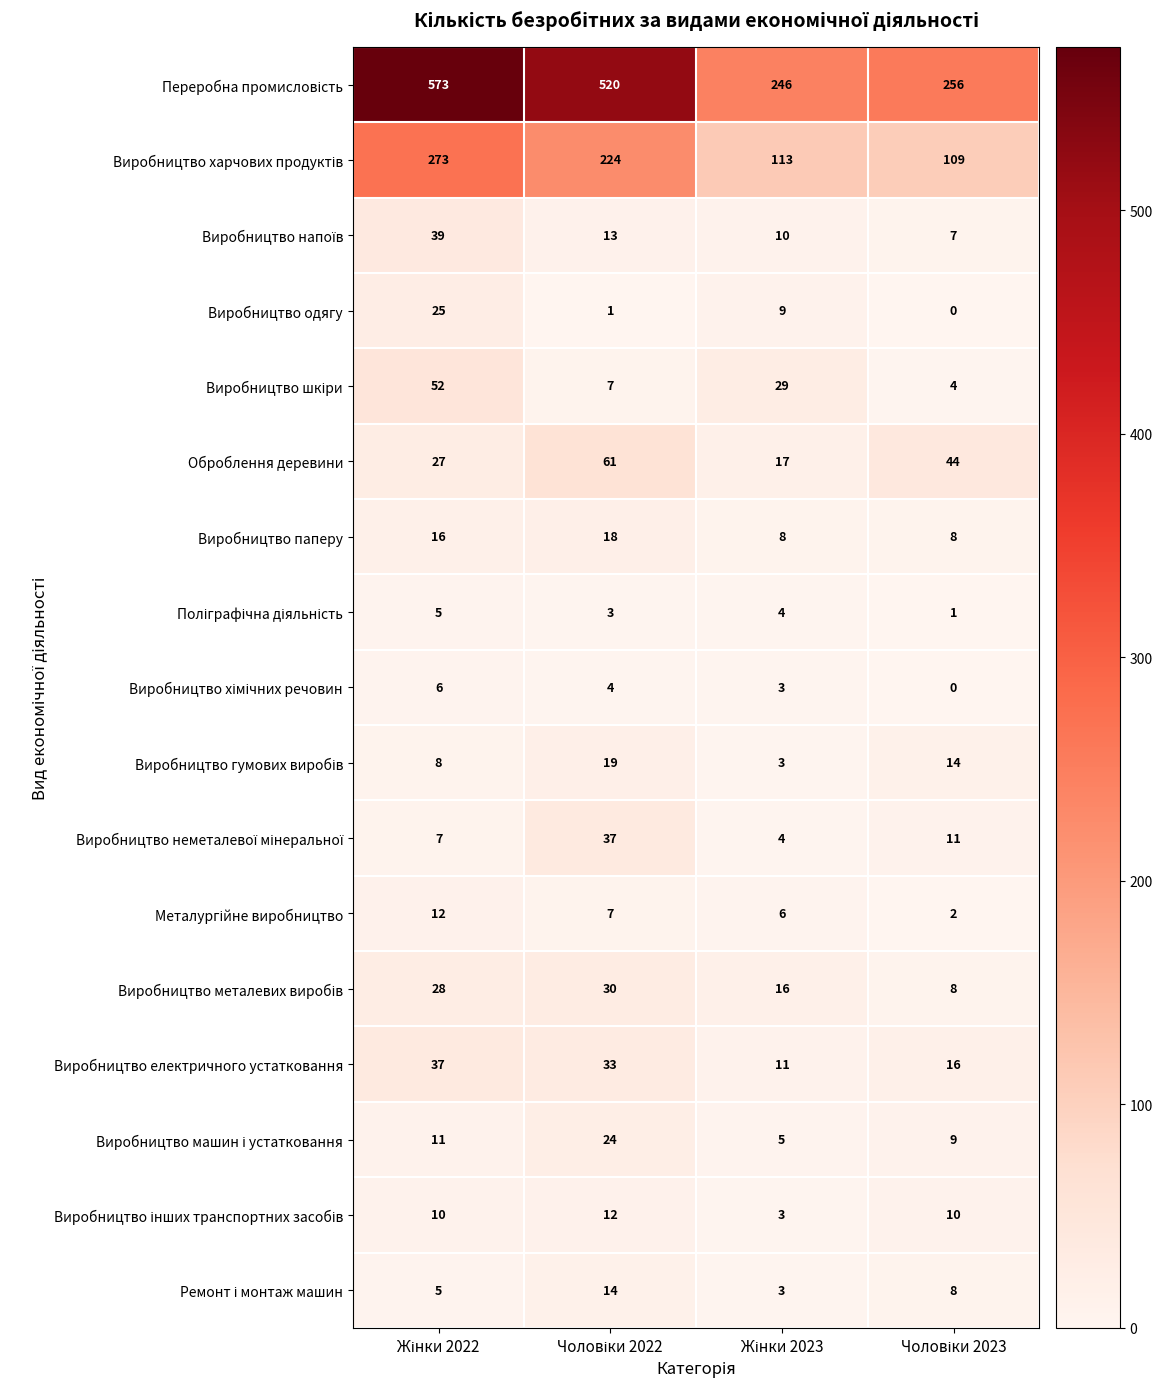

At how many categories does at least one series exceed 108?

4